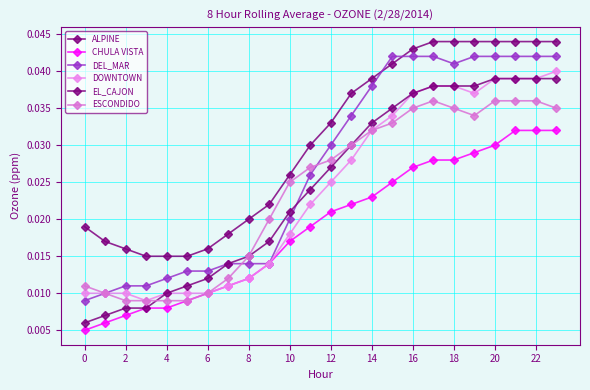

True or false: EL_CAJON and DOWNTOWN cross at least once.

False